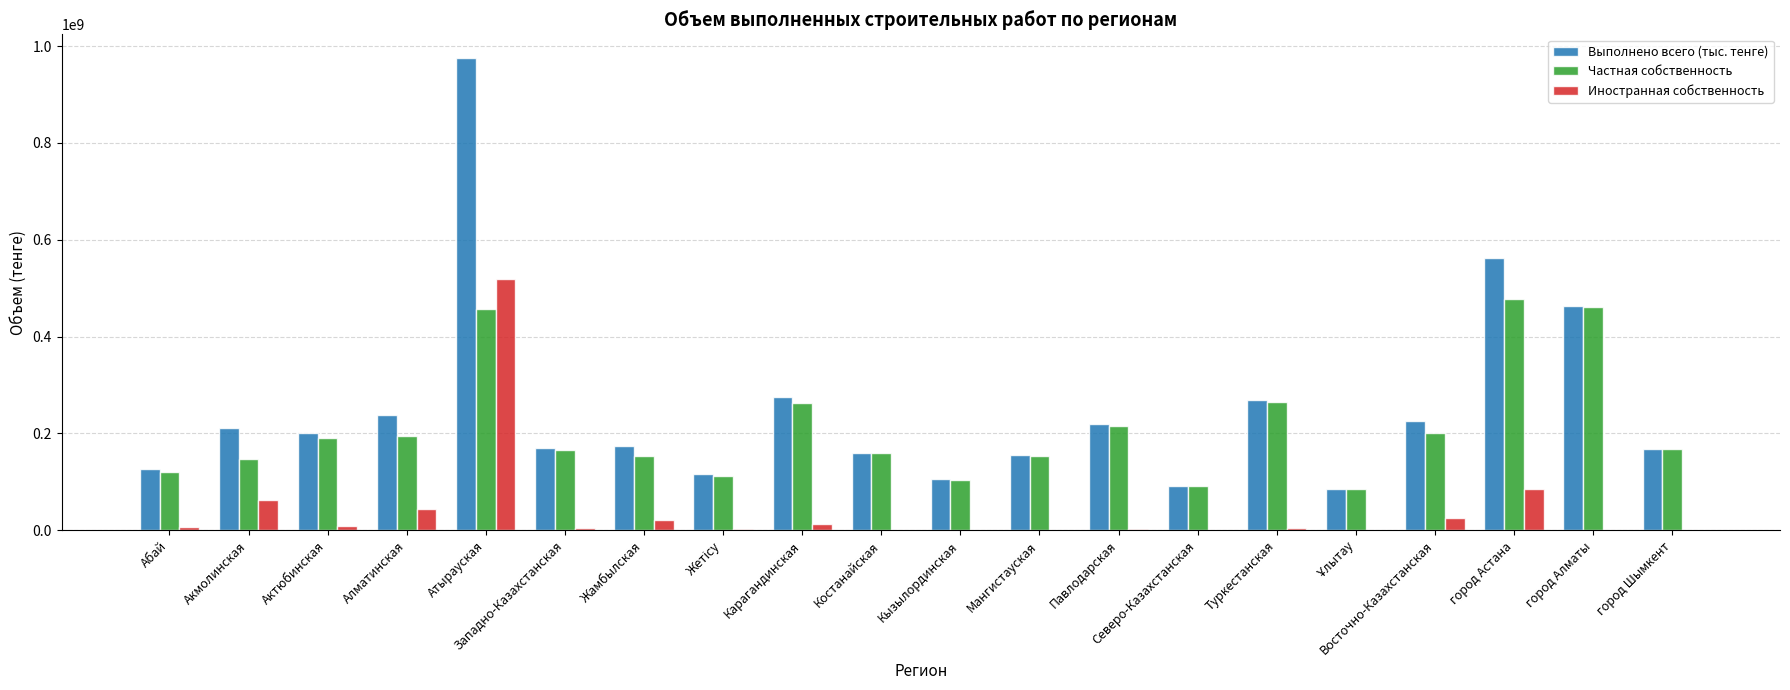

How many distinct data groups are displayed?

3